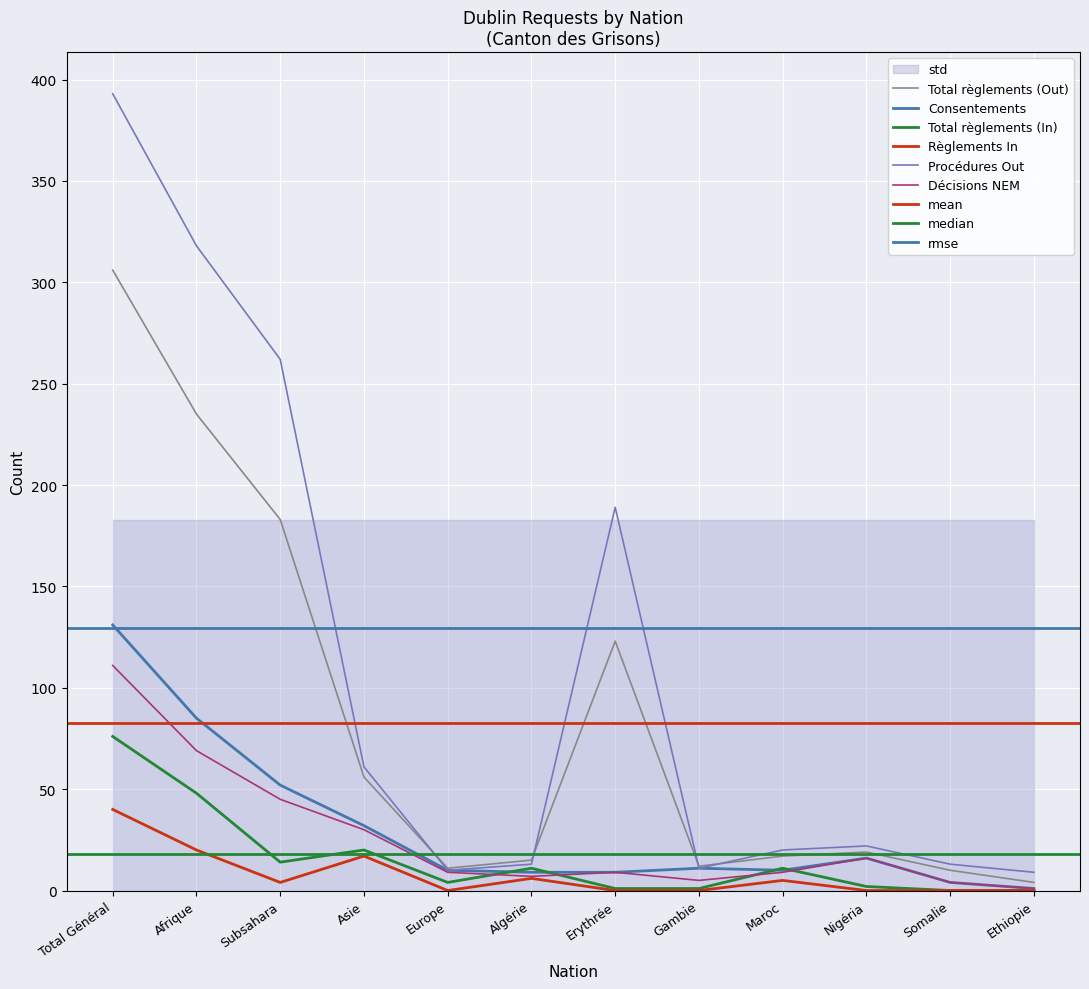

Which label corresponds to the largest value in the chart?

Total Général